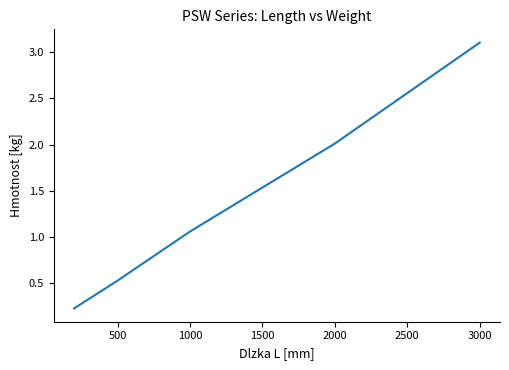

What is the sum of all values?

7.7